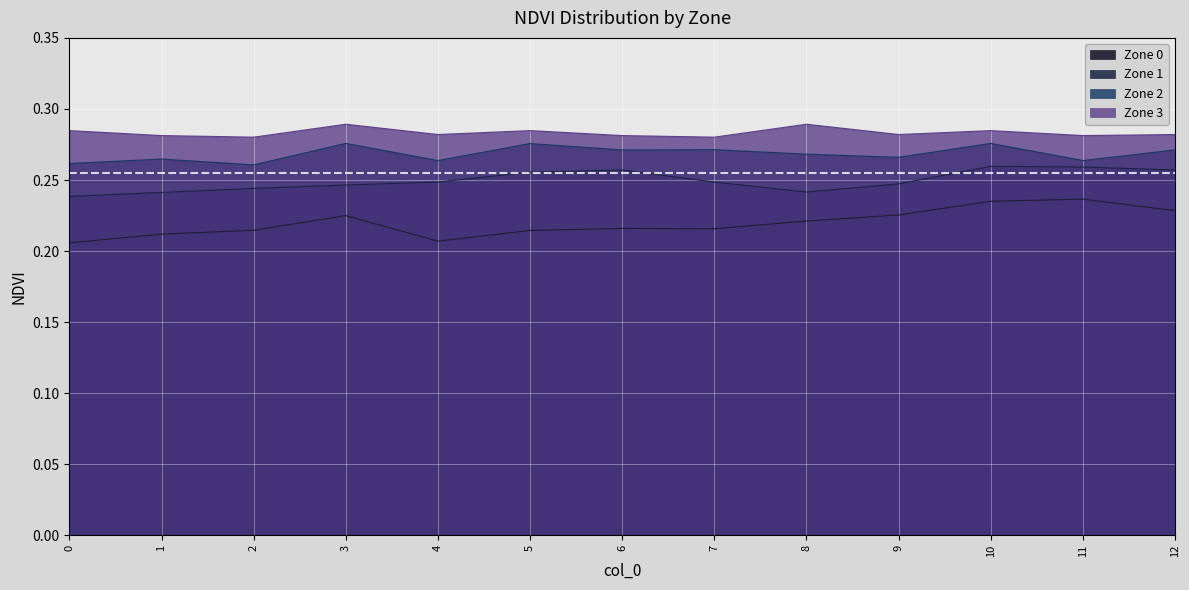

True or false: Zone 2 and Zone 1 cross at least once.

False